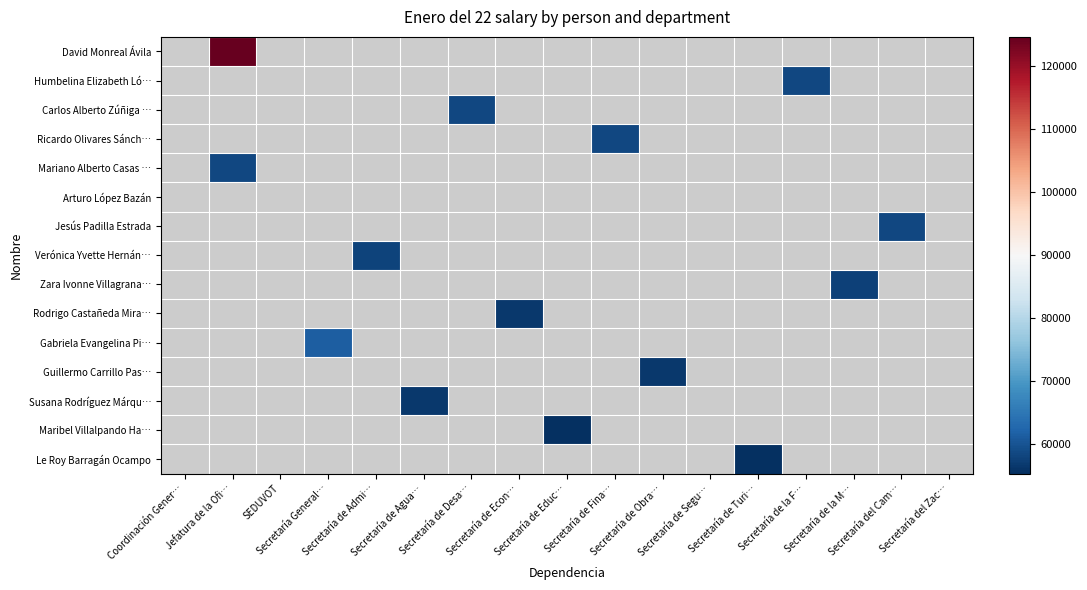

How many series are shown in this chart?

15